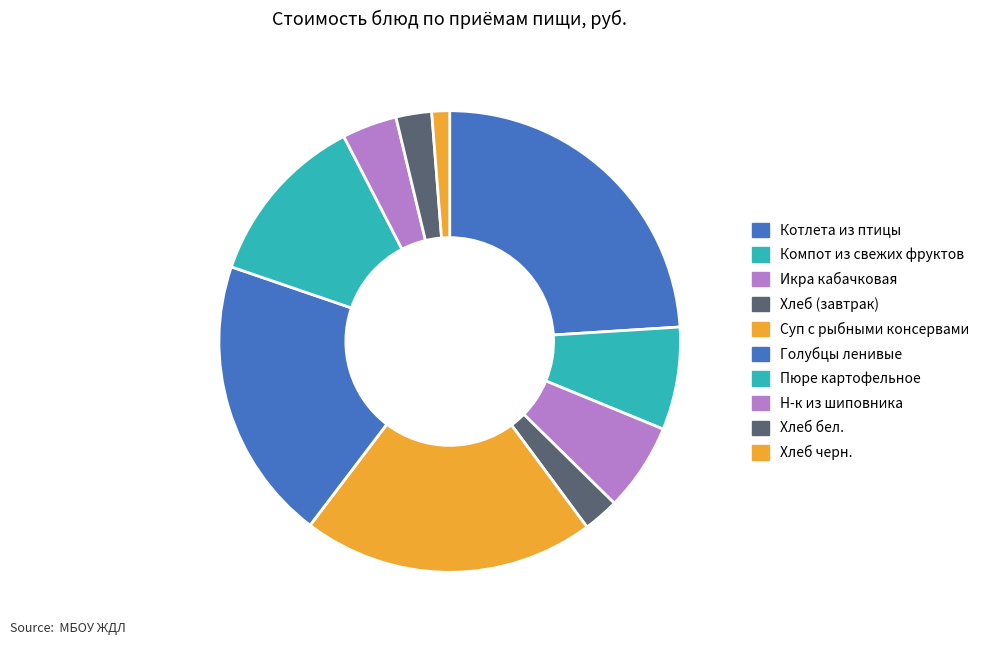

Combined, what portion of the pie is Голубцы ленивые and Н-к из шиповника?

23.7%